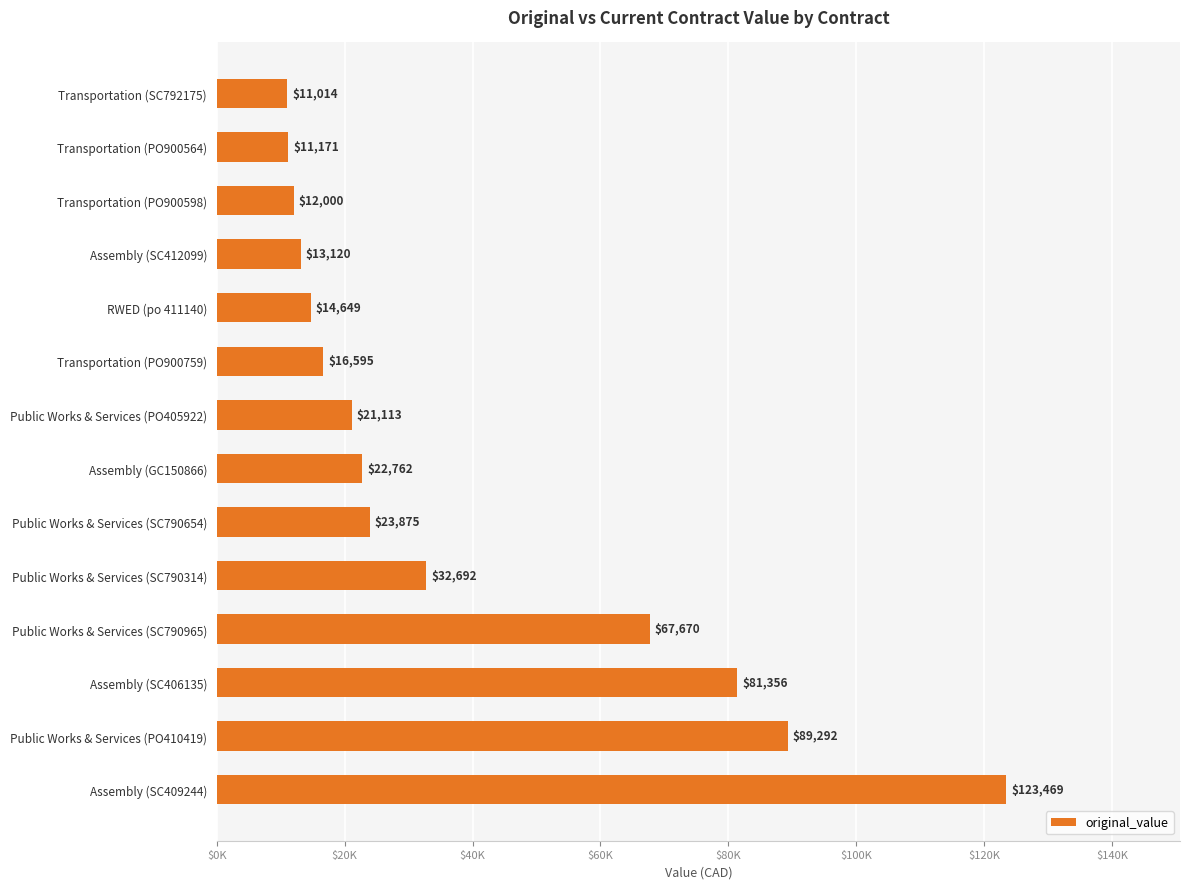

How many categories are shown in the chart?

14